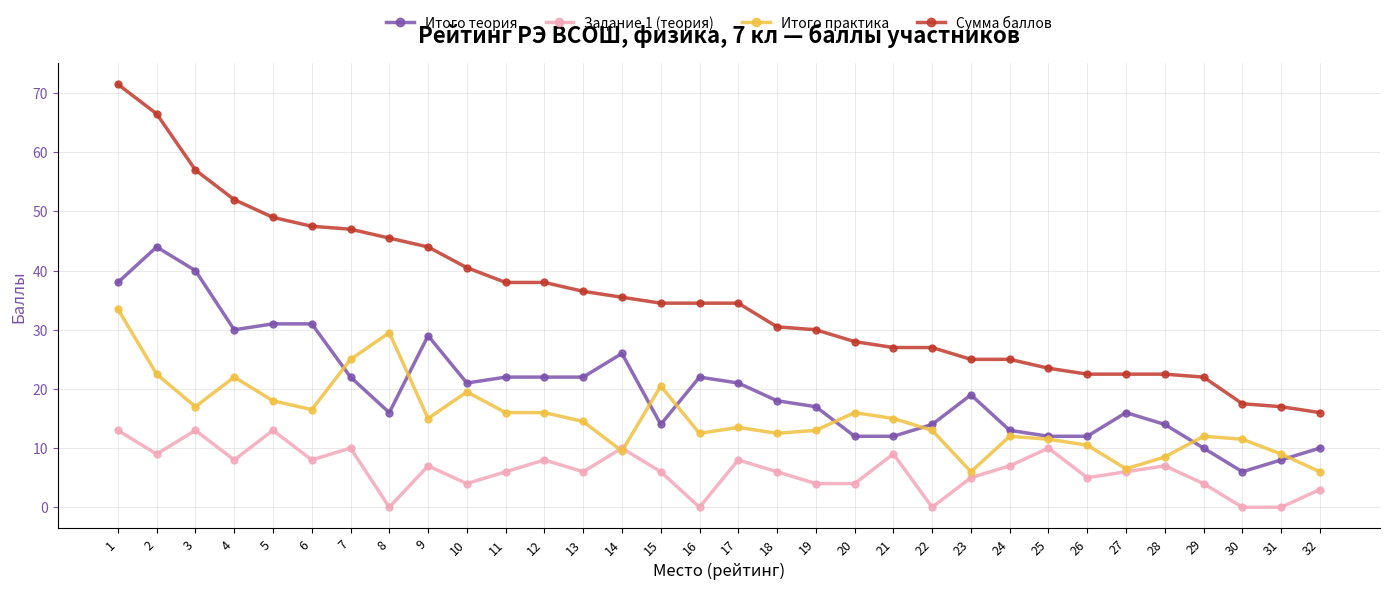

Which series has the widest spread of values?

Сумма баллов